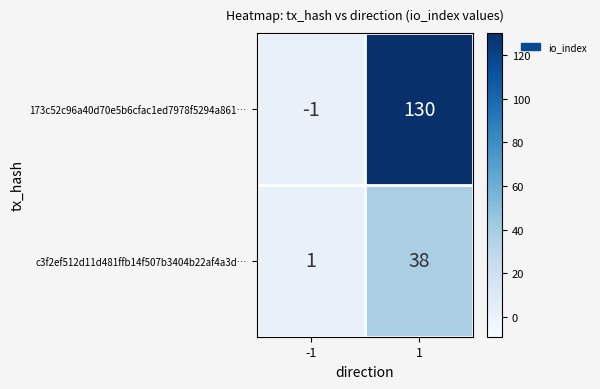

The value of 173c52c96a40d70e5b6cfac1ed7978f5294a861… at -1 is -1. True or false?

True